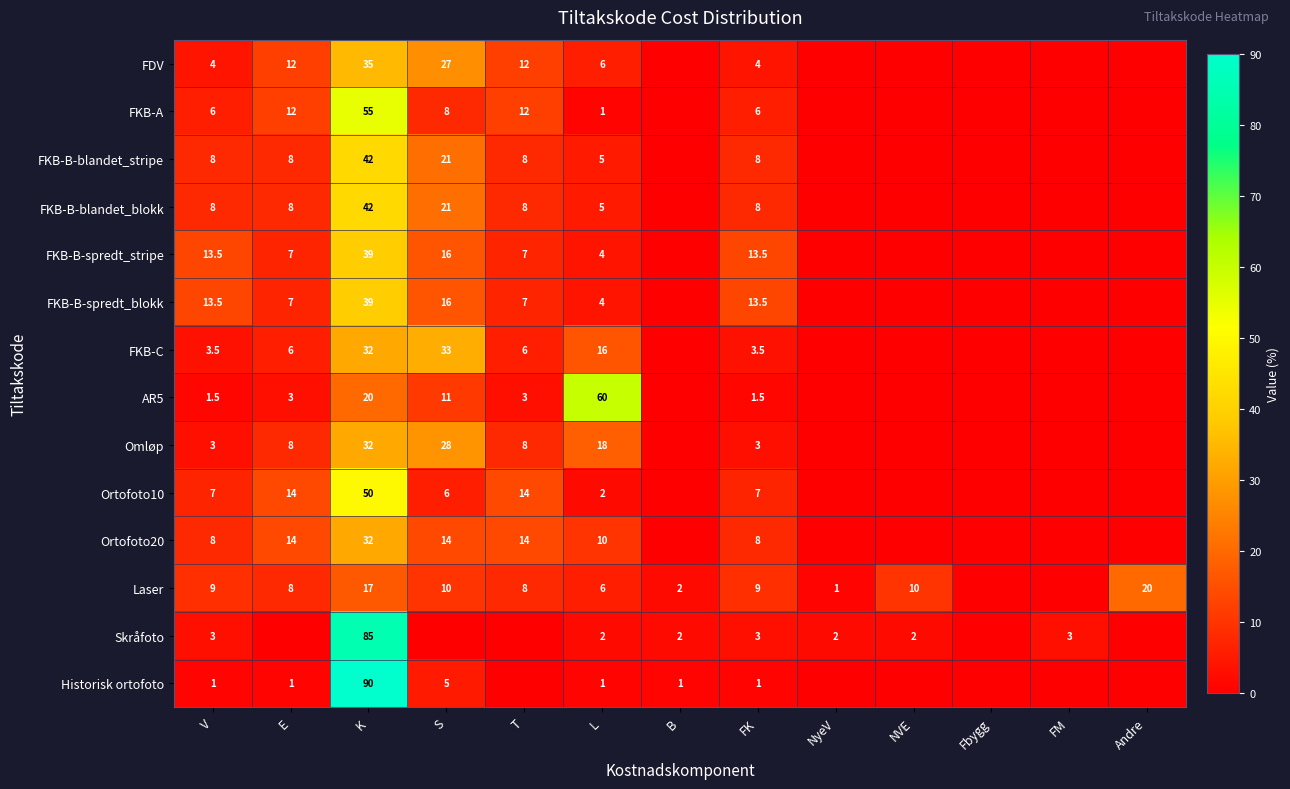

True or false: Omløp has a value of 3.0 at FK.

True